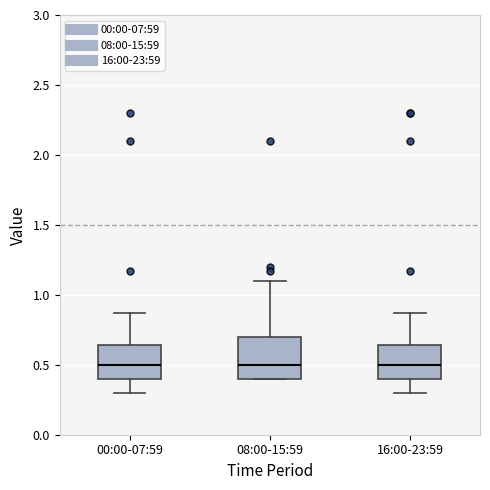

Reading left to right, read every box against the y-axis: the position of its median line, the range the box covers, and the ends of its whiskers. The values are not printed on the chart, so give them approximately, as read against the axis.

00:00-07:59: median 0.50, box 0.40 to 0.65, whiskers 0.30 to 0.85
08:00-15:59: median 0.50, box 0.40 to 0.70, whiskers 0.40 to 1.10
16:00-23:59: median 0.50, box 0.40 to 0.65, whiskers 0.30 to 0.85